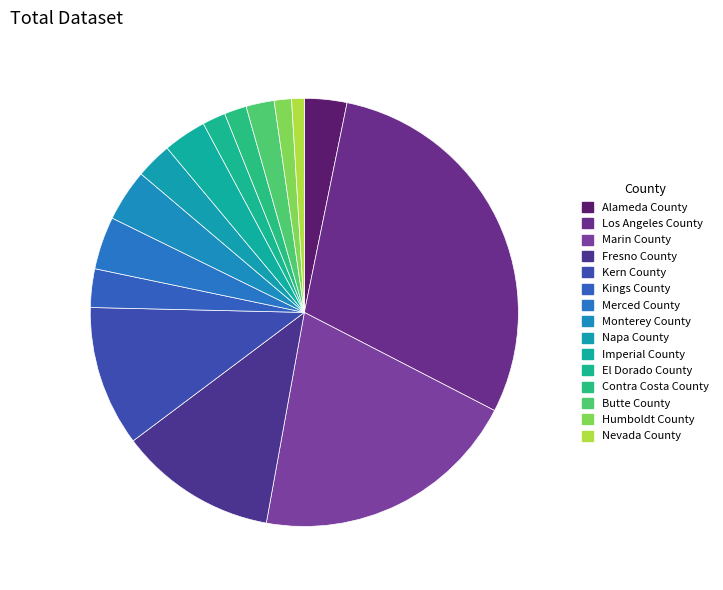

To the nearest percent, what is the difference between the Butte County and Fresno County slice percentages?

10%